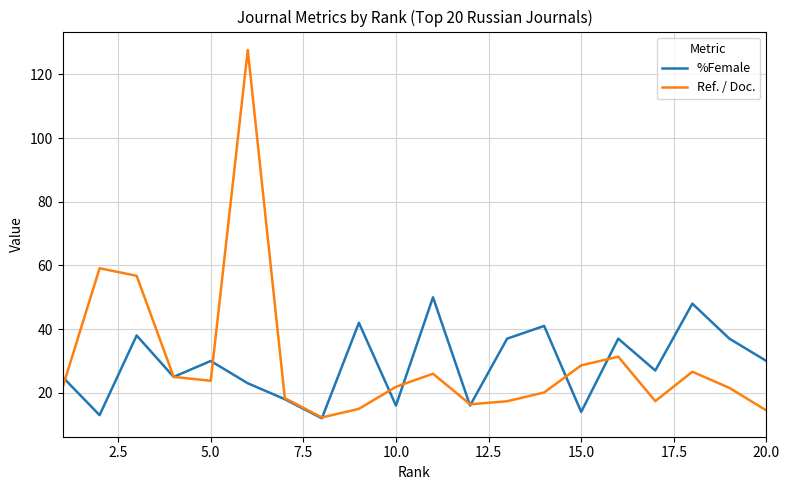

What is the lowest value of the Ref. / Doc. series?

12.3